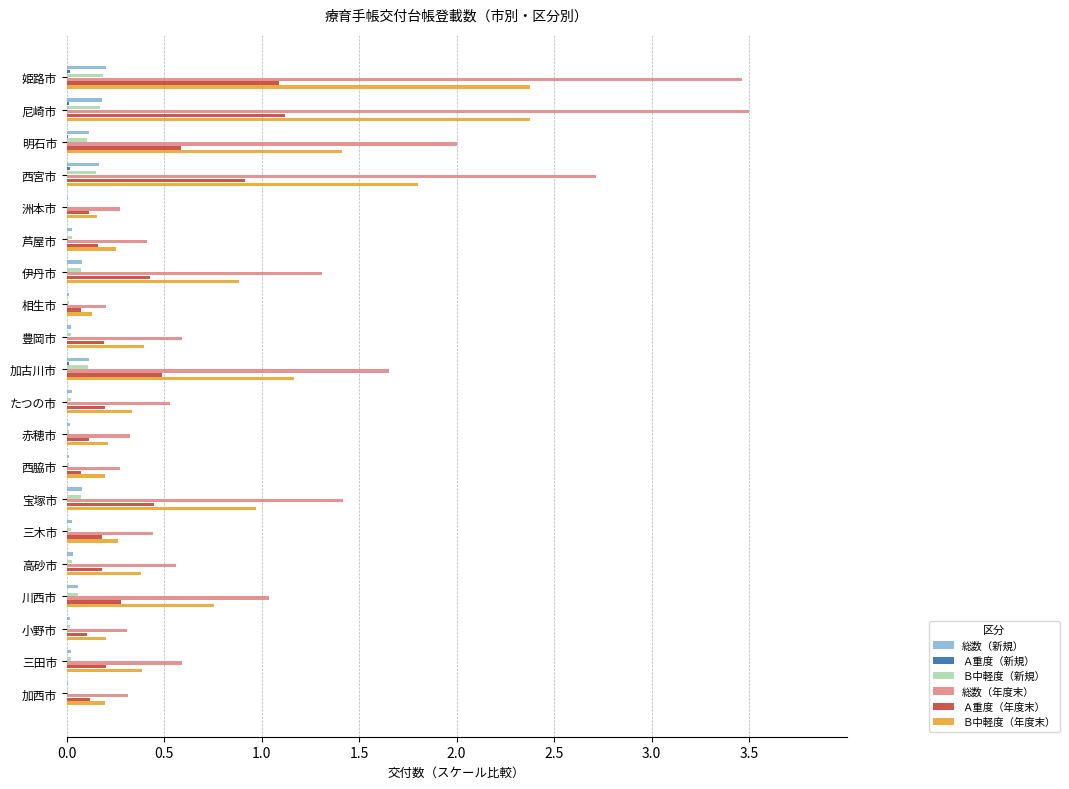

Which series changed the most between 芦屋市 and 伊丹市?

総数（年度末）